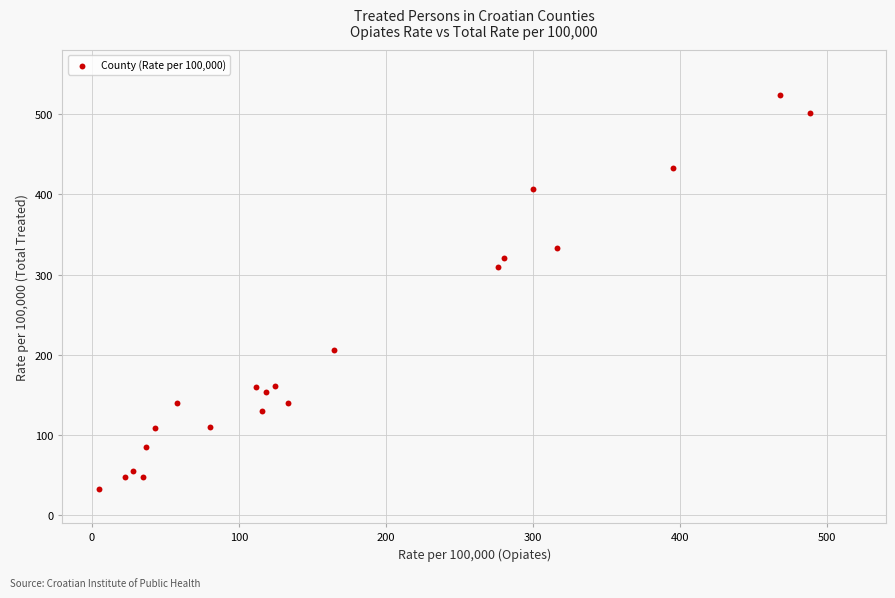

What is the range of X values (max minus min)?

483.1